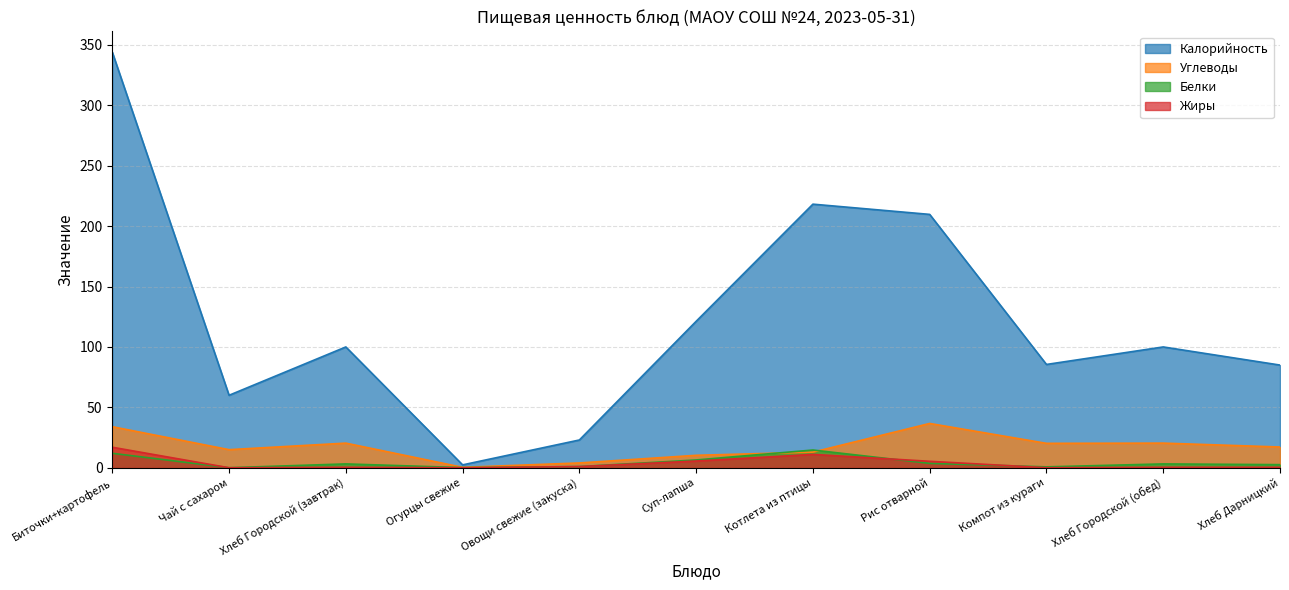

Which series has the widest spread of values?

Калорийность